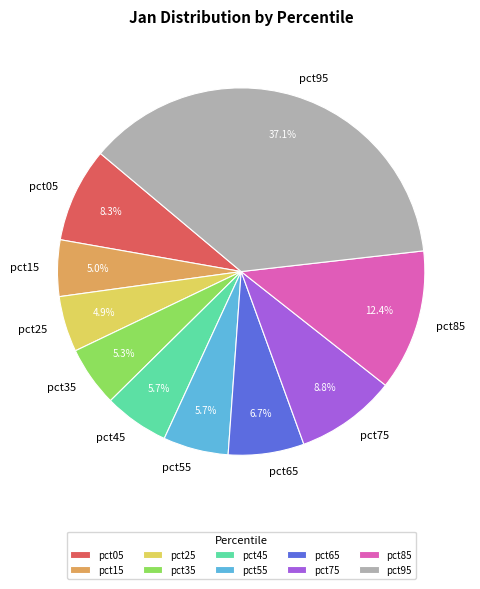

Is the sum of pct95 and pct05 greater than half?

No